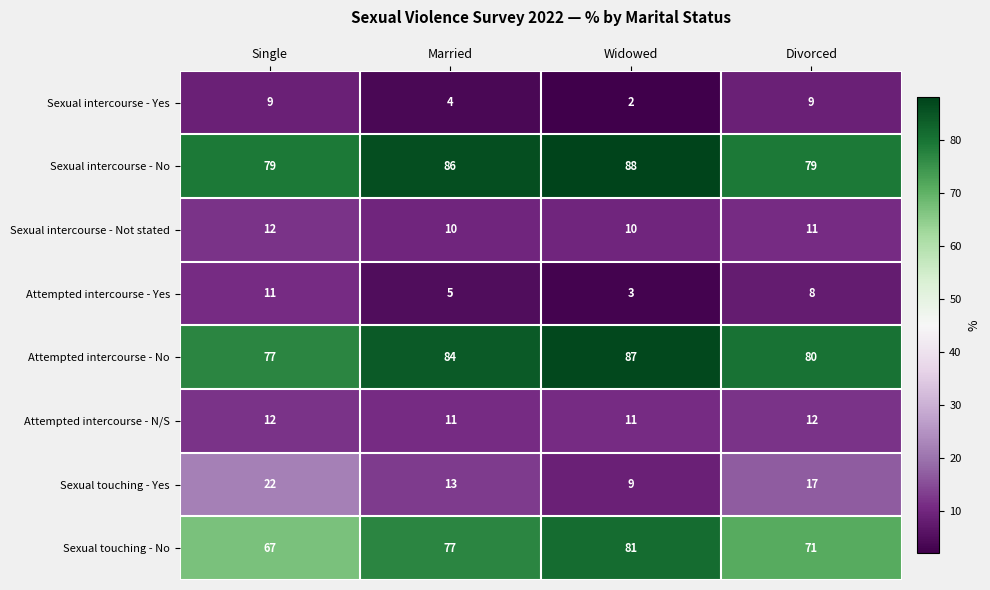

What is the difference between the maximum and minimum values in the Attempted intercourse - Yes series?

8